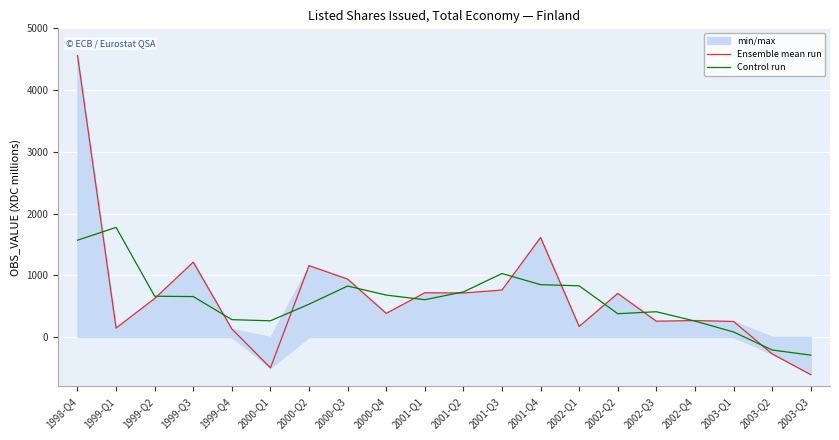

Rank the series at 1999-Q2 from highest to lowest value.

Control run, Ensemble mean run